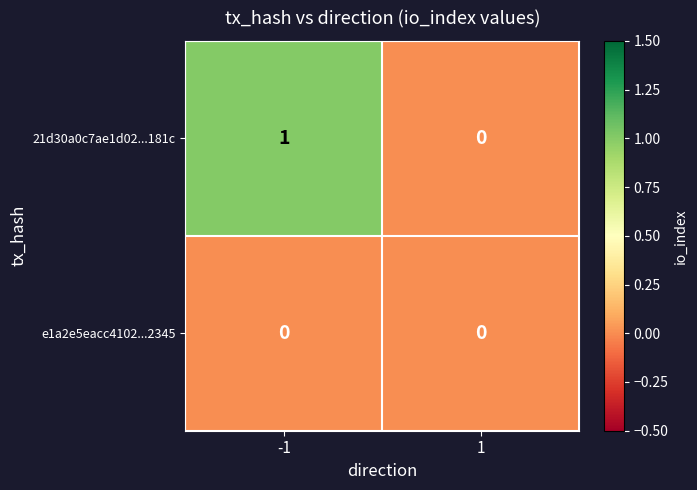

What is the spread (max minus min) of values at -1?

1